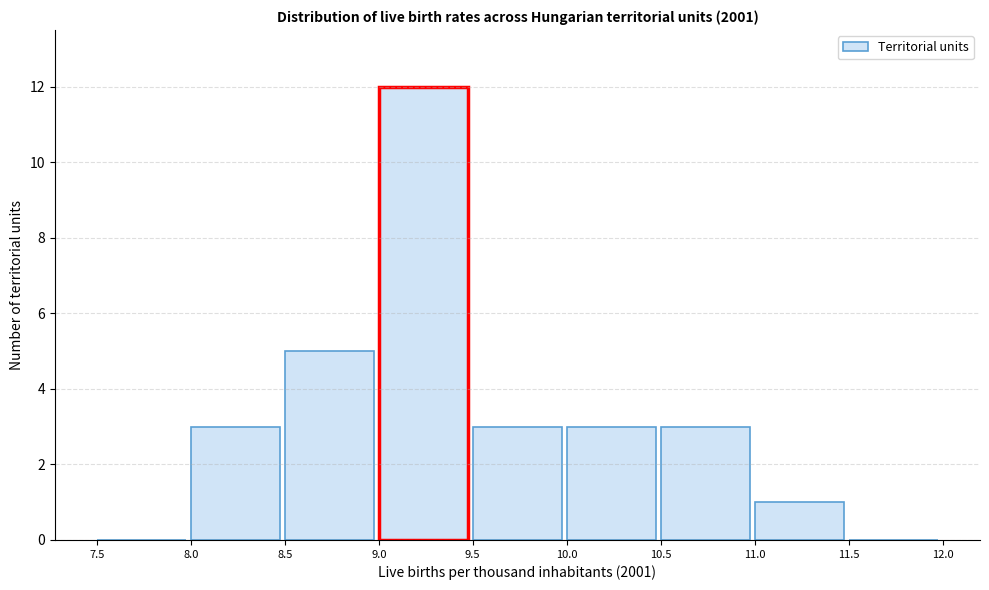

Reading left to right, list every bar in this chart as the range it spans on the x-axis followed by its height. The values are not printed on the chart, so give them approximately, as read against the axis.

7.5 to 8.0: 0
8.0 to 8.5: 3
8.5 to 9.0: 5
9.0 to 9.5: 12
9.5 to 10.0: 3
10.0 to 10.5: 3
10.5 to 11.0: 3
11.0 to 11.5: 1
11.5 to 12.0: 0